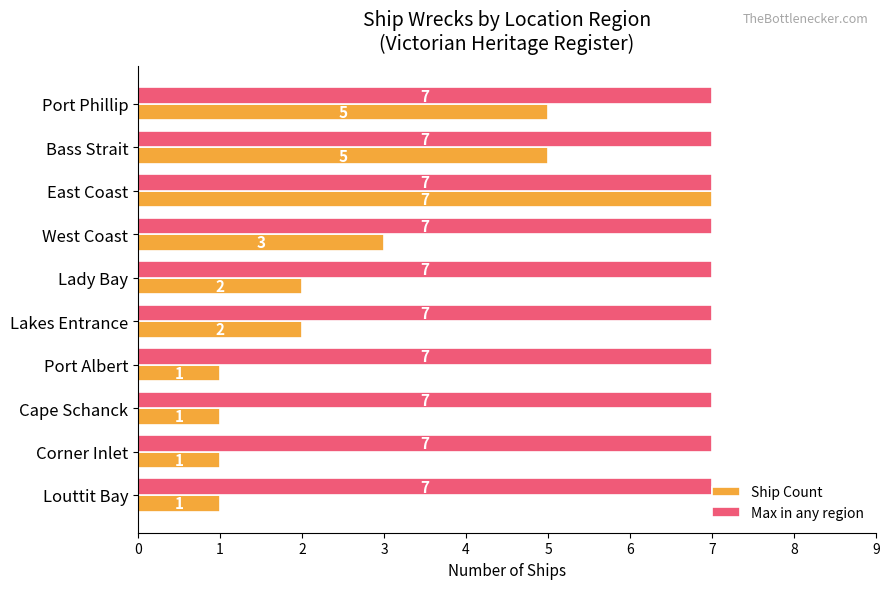

How many data points does each series have?

10